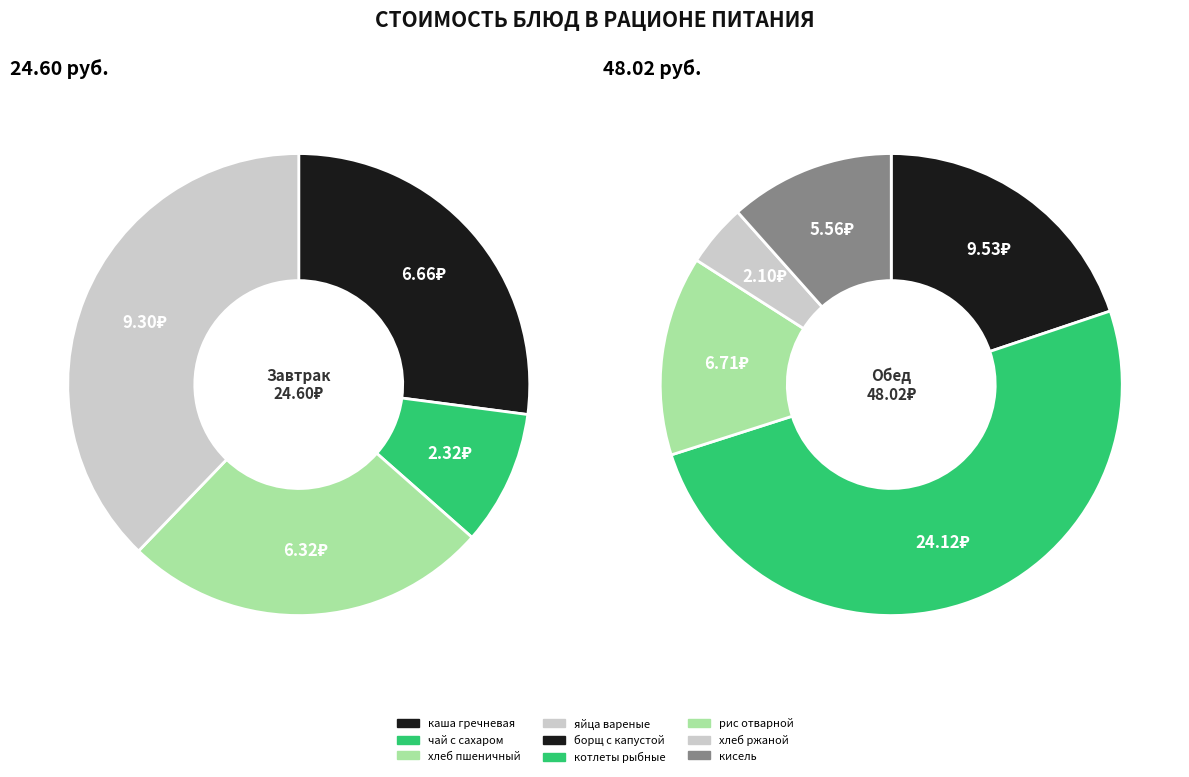

Is there any slice that represents more than half of the pie?

No